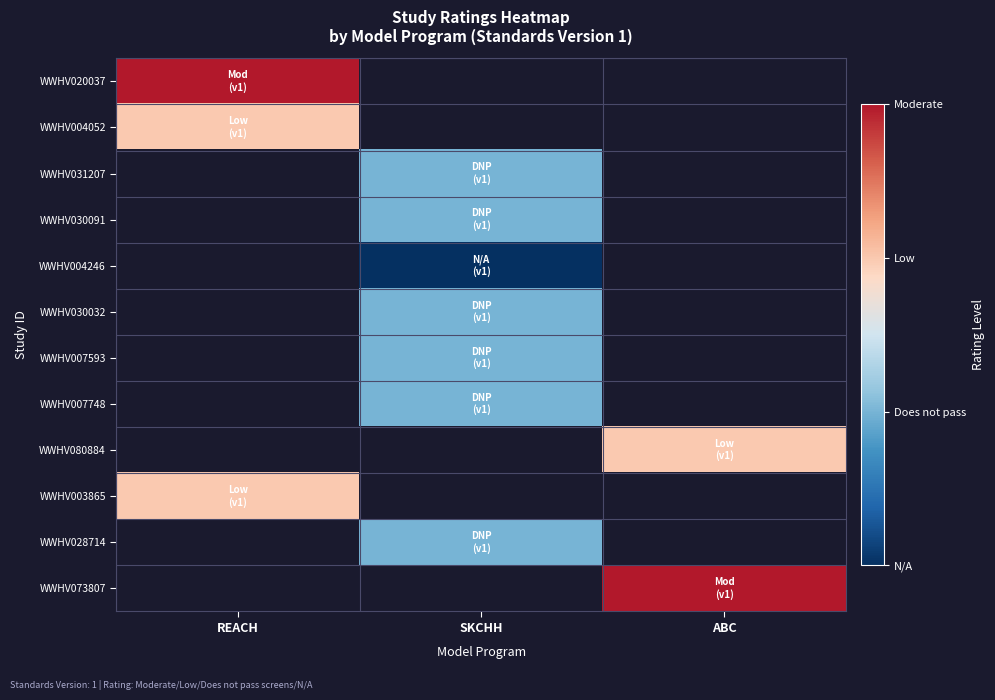

At which label does WWHV020037 reach its minimum?

REACH